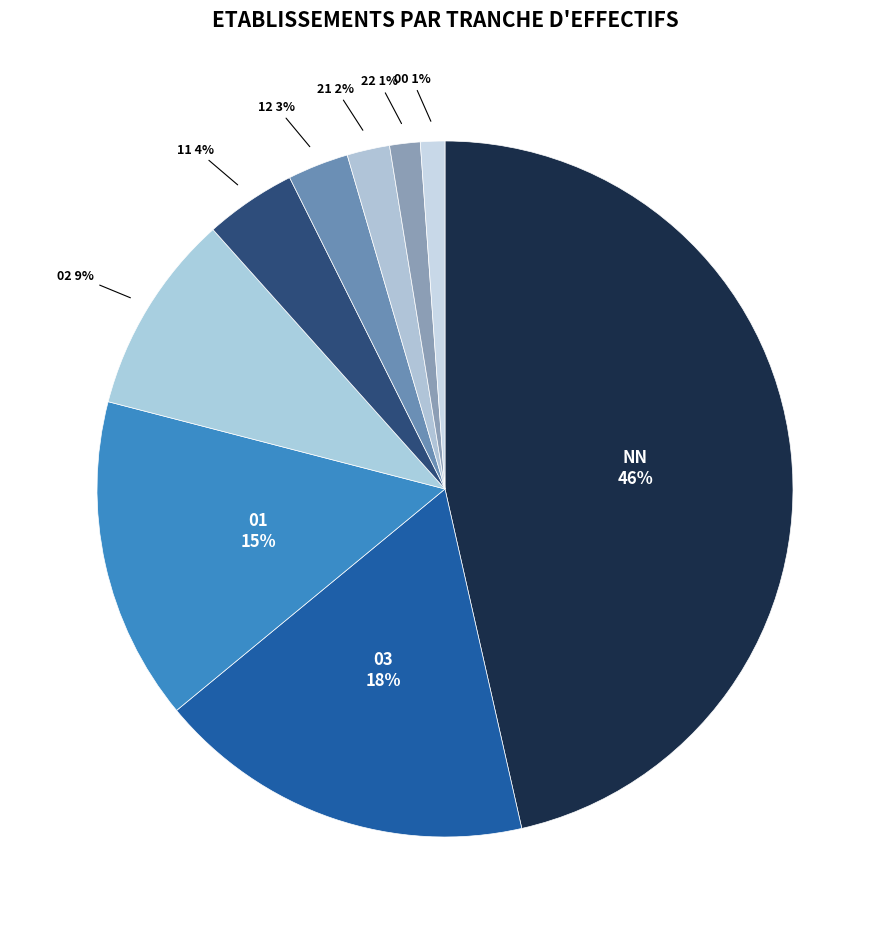

How many segments does this pie chart have?

9